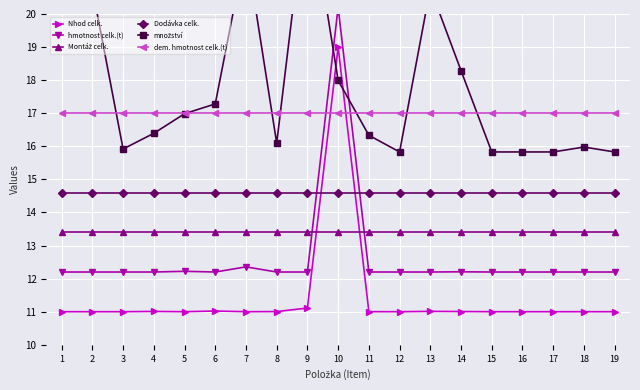

What is the value of the dem. hmotnost celk.(t) point at the 17th from the left?

17.0